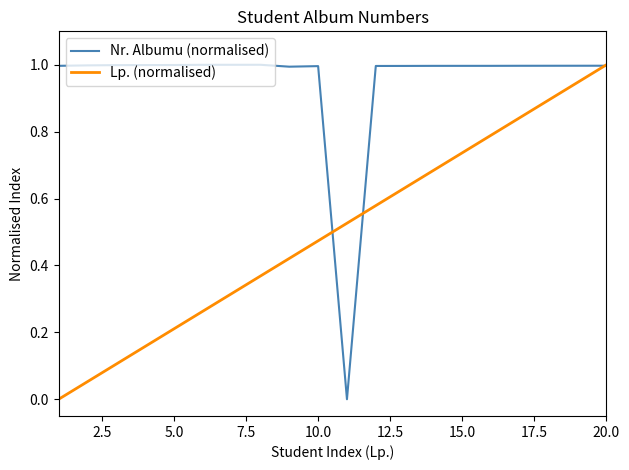

How many lines are shown in the chart?

2